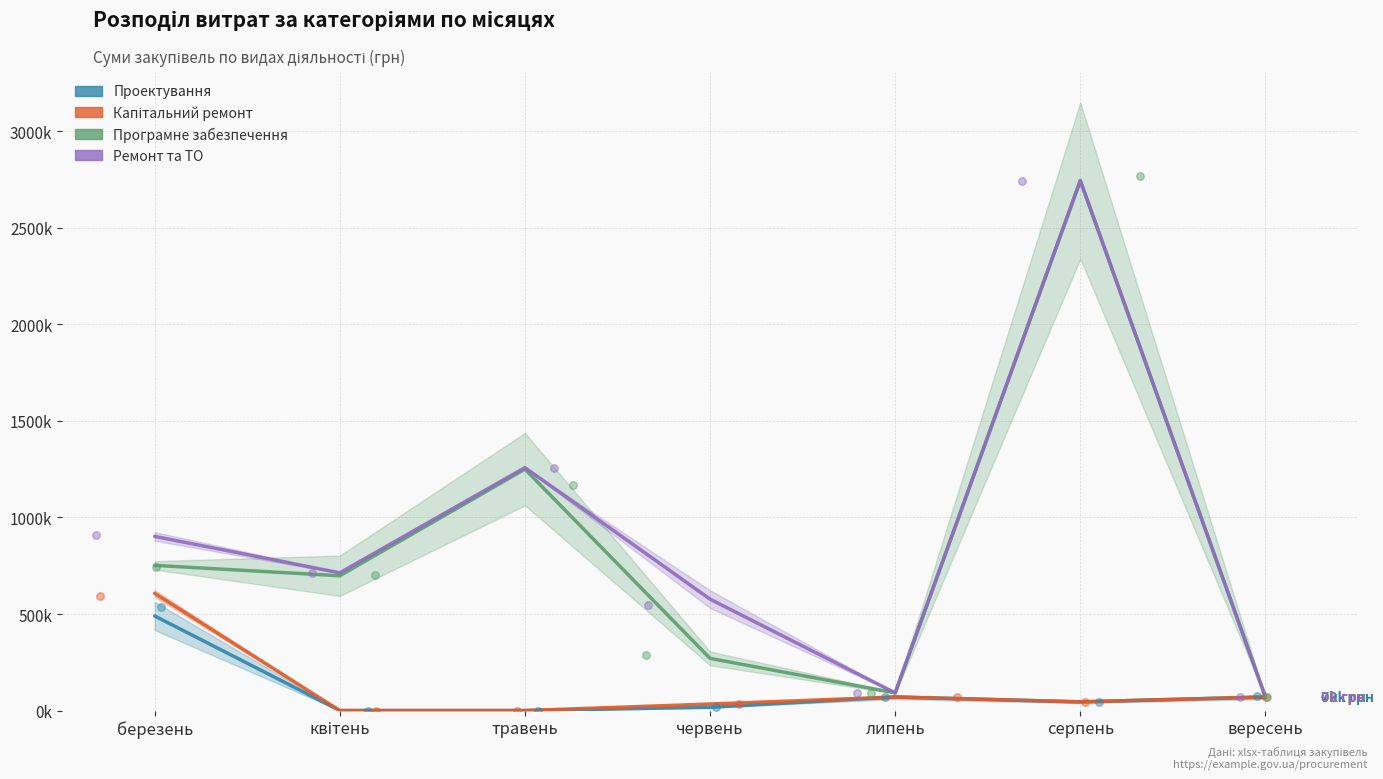

Which series contains the lowest Y value?

Проектування